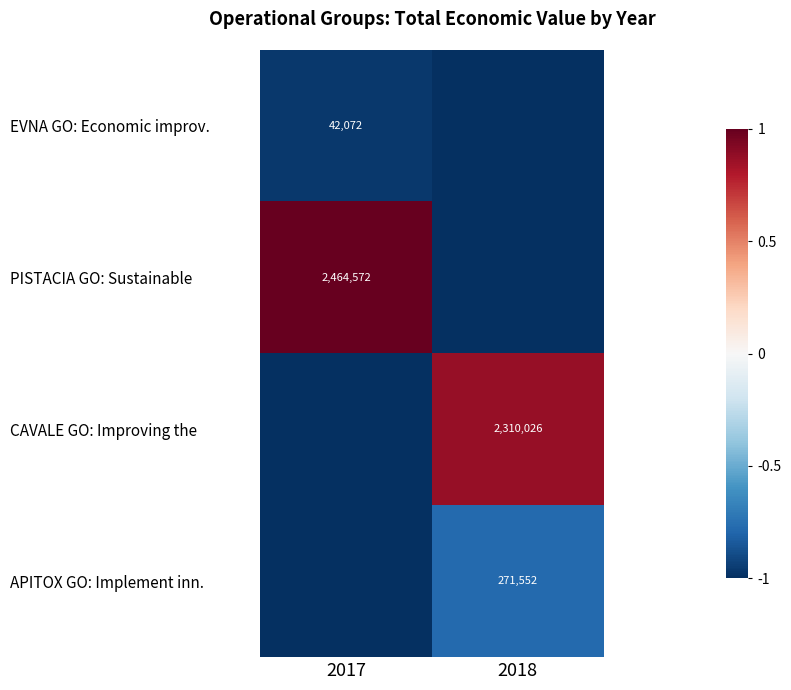

The PISTACIA GO: Sustainable series shows 1718958 at 2017. True or false?

False